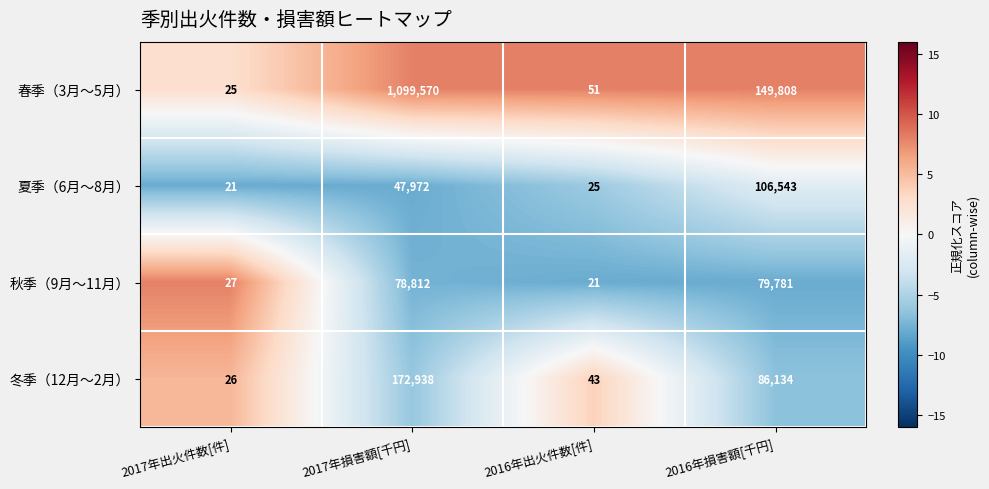

Which series has the widest spread of values?

春季（3月～5月）